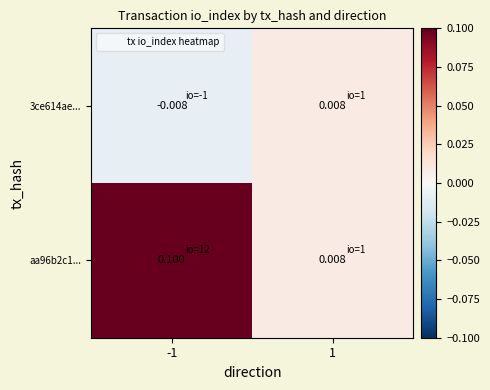

Which series has the largest range (max minus min)?

aa96b2c1...